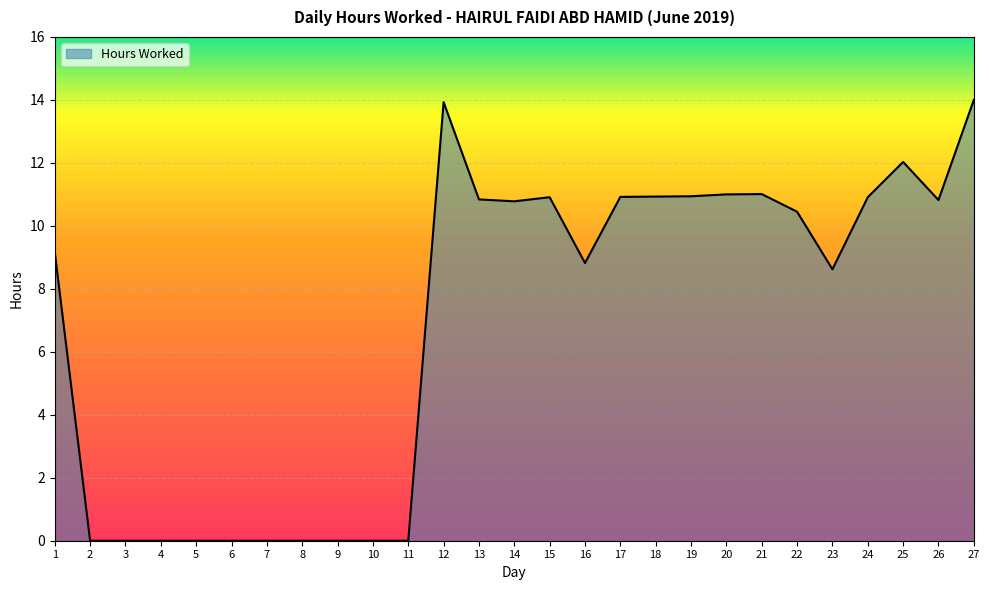

What is the maximum value shown in the chart?

14.0